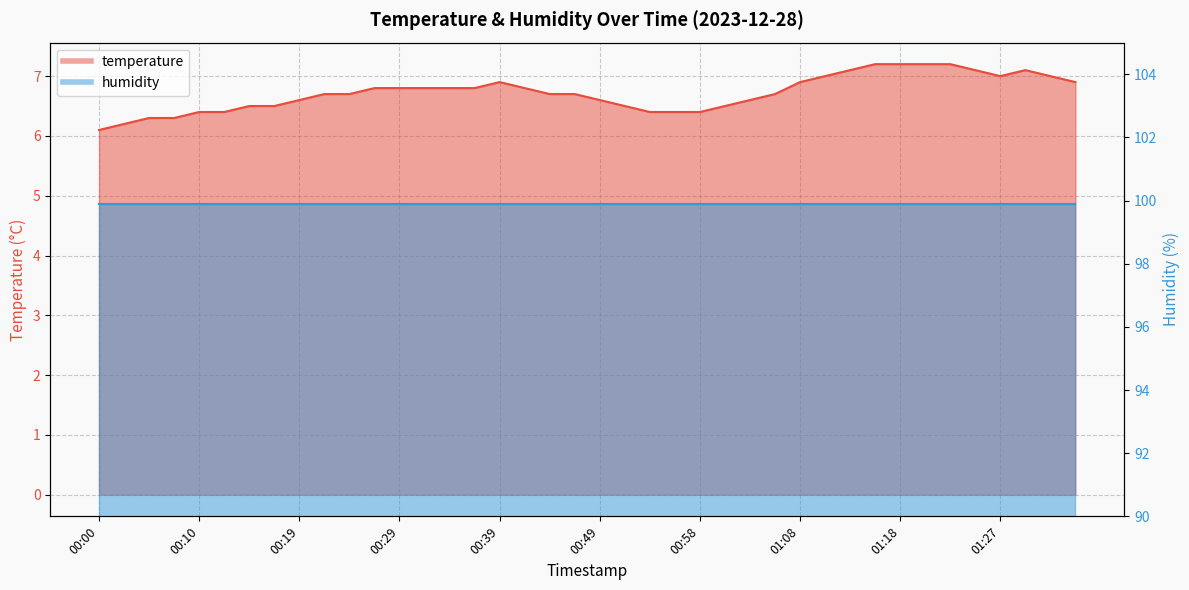

What is the change in value from 01:08 to 01:15?

+0.3